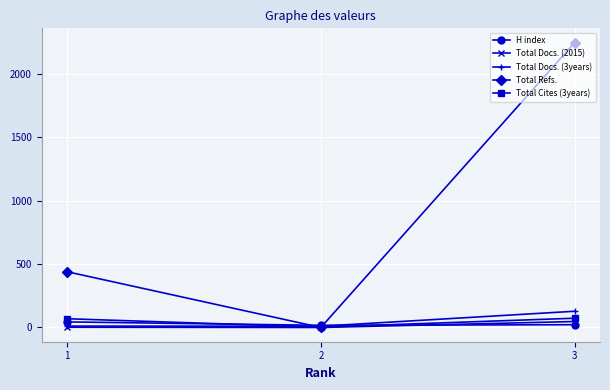

At which label is H index closest to 30?

3